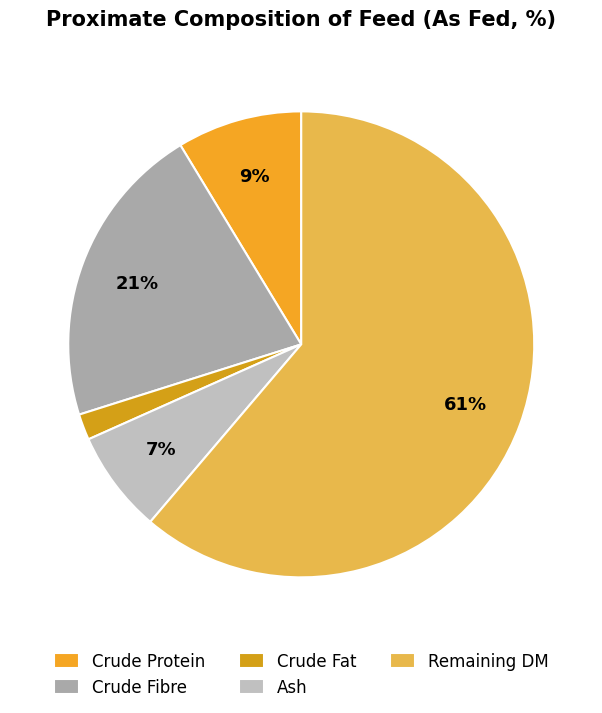

Which category has the biggest portion of the pie?

Remaining DM